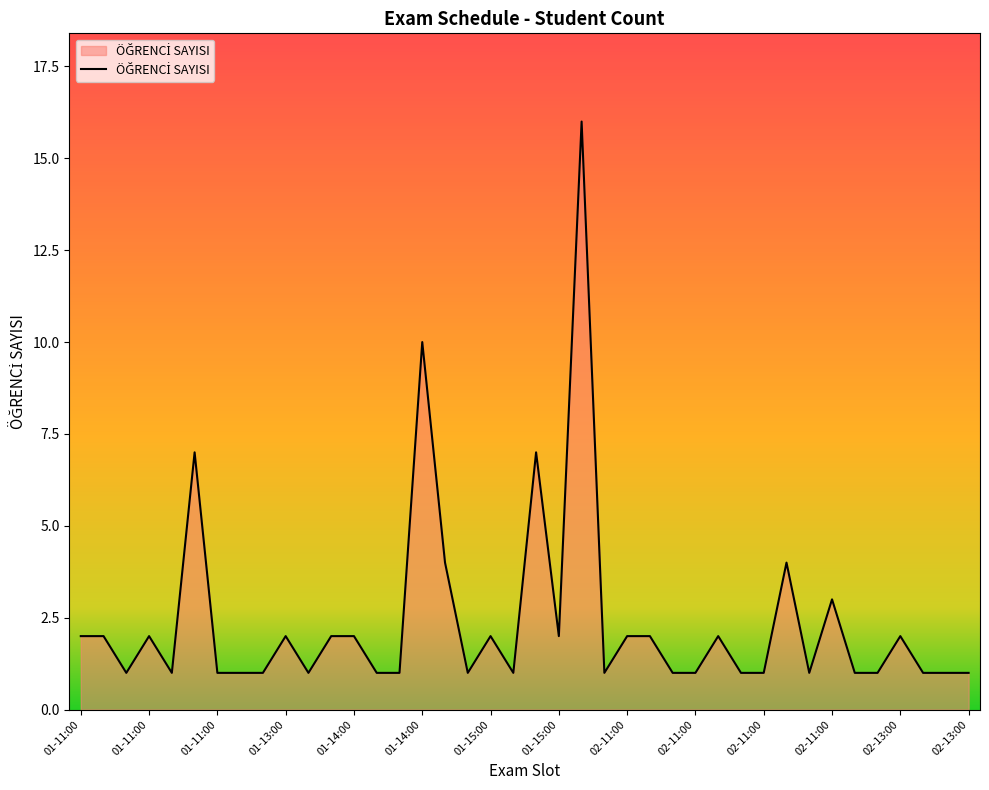

What is the maximum value shown in the chart?

16